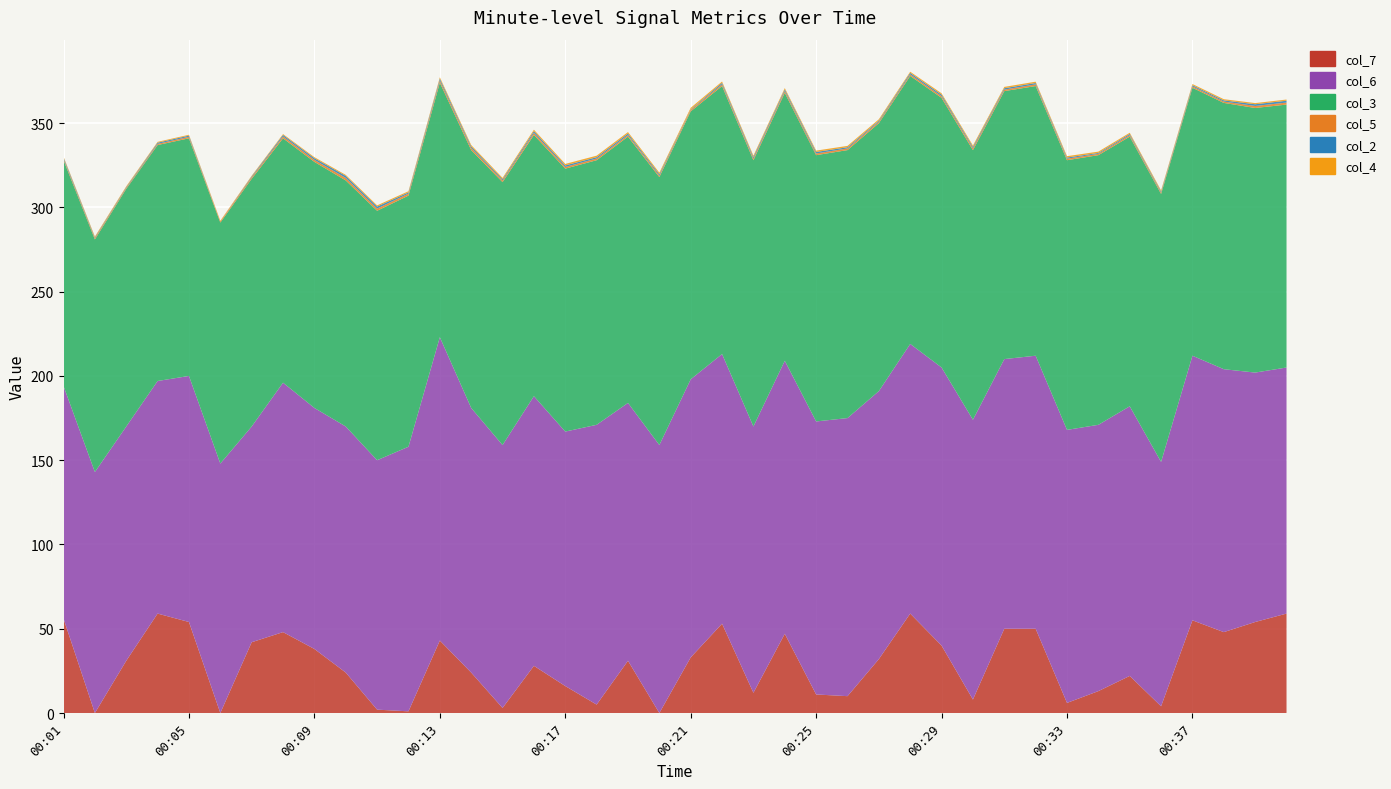

Reading left to right, extract all data points from this chart.

col_7: 56.0	0.0	31.0	59.0	54.0	0.0	42.0	48.0	38.0	24.0	2.0	1.0	43.0	24.0	3.0	28.0	16.0	5.0	31.0	0.0	33.0	53.0	12.0	47.0	11.0	10.0	32.0	59.0	40.0	8.0	50.0	50.0	6.0	13.0	22.0	4.0	55.0	48.0	54.0	59.0
col_6: 138.0	143.0	139.0	138.0	146.0	148.0	128.0	148.0	143.0	146.0	148.0	157.0	180.0	157.0	156.0	160.0	151.0	166.0	153.0	159.0	165.0	160.0	158.0	162.0	162.0	165.0	159.0	160.0	165.0	166.0	160.0	162.0	162.0	158.0	160.0	145.0	157.0	156.0	148.0	146.0
col_3: 134.0	138.0	141.0	140.0	141.0	143.0	147.0	145.0	146.0	146.0	148.0	149.0	151.0	153.0	156.0	155.0	156.0	157.0	158.0	159.0	159.0	159.0	158.0	159.0	158.0	159.0	159.0	159.0	160.0	160.0	159.0	160.0	160.0	160.0	160.0	159.0	159.0	158.0	157.0	156.0
col_5: 0.8	0.8	0.6	0.7	0.9	0.7	0.9	1.1	1.2	1.5	1.3	1.2	1.3	1.3	1.0	1.2	1.0	1.0	0.9	0.9	0.9	1.0	1.0	1.1	1.0	1.0	0.9	0.9	1.0	1.1	0.9	1.0	0.9	0.8	0.9	0.8	0.8	0.8	1.2	1.2
col_2: 0.8	0.4	0.4	0.7	0.7	0.0	0.5	0.9	1.0	1.2	1.2	0.7	1.1	0.9	0.7	1.0	0.9	0.8	0.9	0.8	0.3	0.9	0.9	0.9	0.9	0.7	0.6	0.9	0.9	0.8	0.8	0.8	0.7	0.5	0.7	0.6	0.7	0.7	1.0	1.1
col_4: 0.5	0.5	0.5	0.5	0.5	0.4	0.4	0.5	0.6	0.6	0.7	0.7	0.8	0.8	0.8	0.9	0.9	0.9	0.9	0.9	0.9	0.8	0.8	0.8	0.8	0.8	0.8	0.7	0.8	0.8	0.8	0.8	0.8	0.8	0.7	0.7	0.7	0.7	0.7	0.7